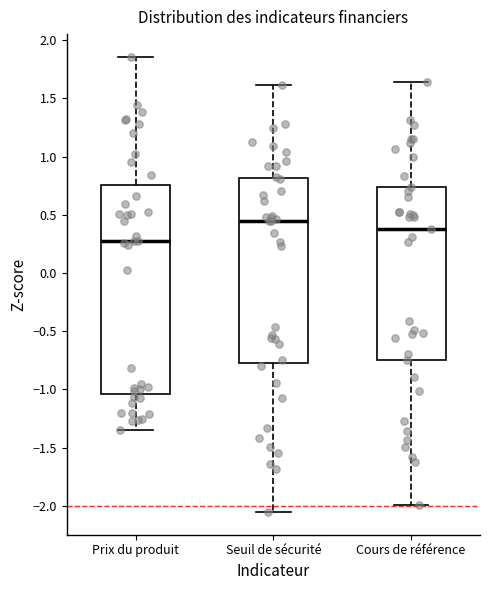

Which box's median line is the highest?

Seuil de sécurité